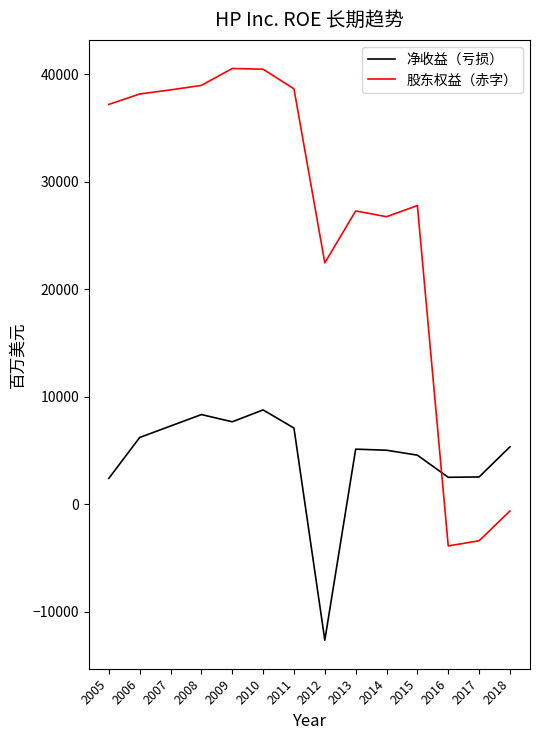

What is the minimum value shown in the chart?

-12650